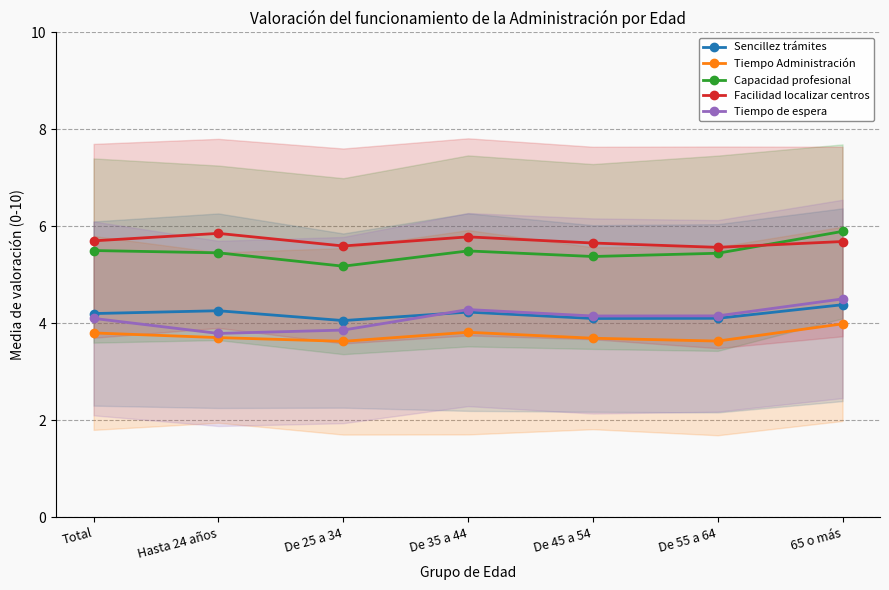

What are all the series names shown in the legend?

Sencillez trámites, Tiempo Administración, Capacidad profesional, Facilidad localizar centros, Tiempo de espera